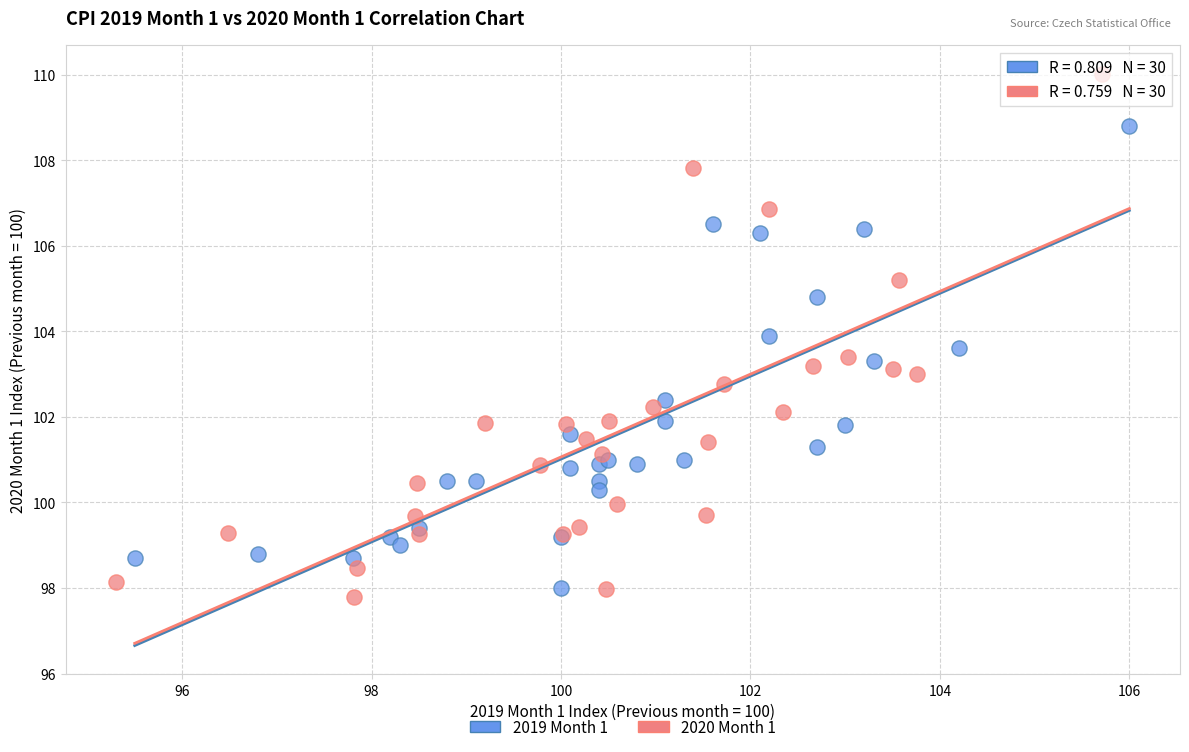

Which series reaches the maximum Y coordinate?

2020 Month 1